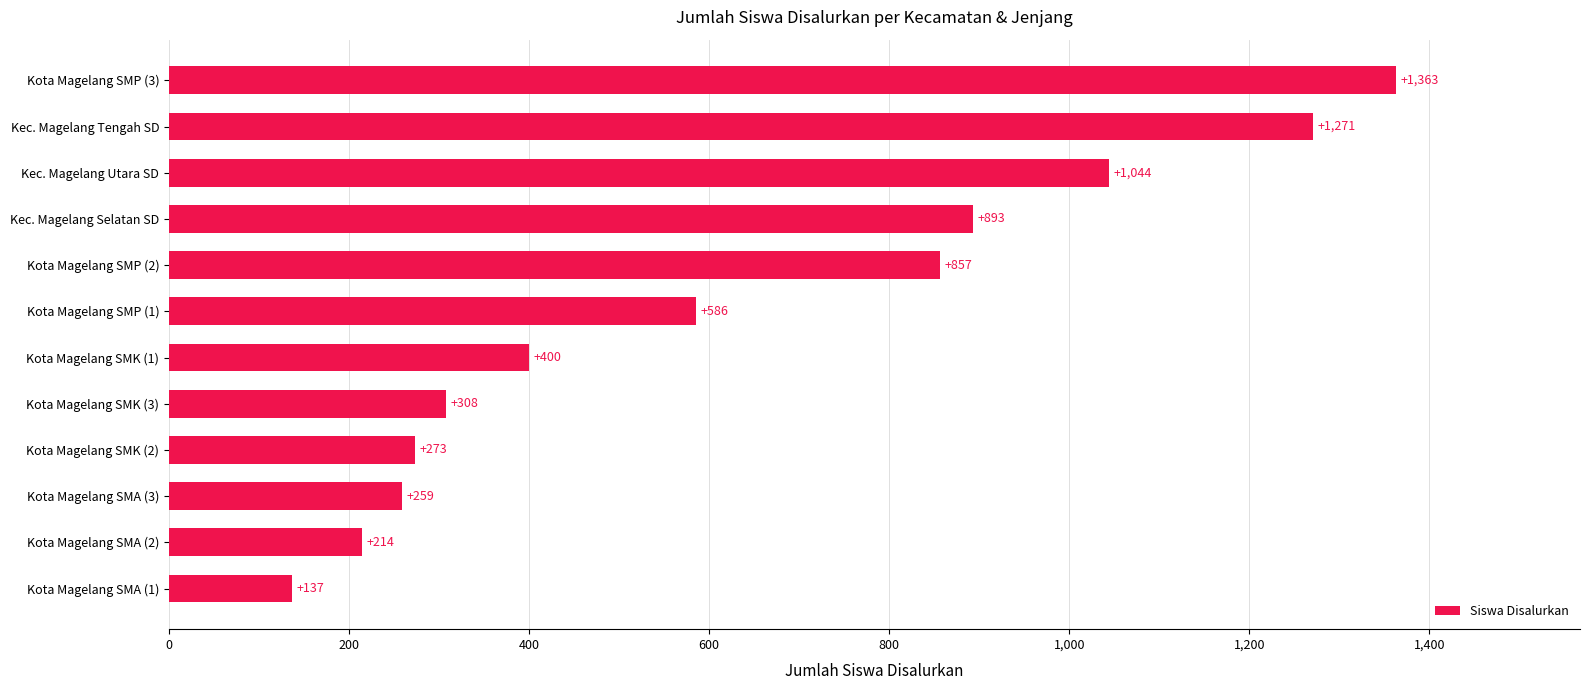

Where is the data nearest to the value 750?

Kota Magelang SMP (2)